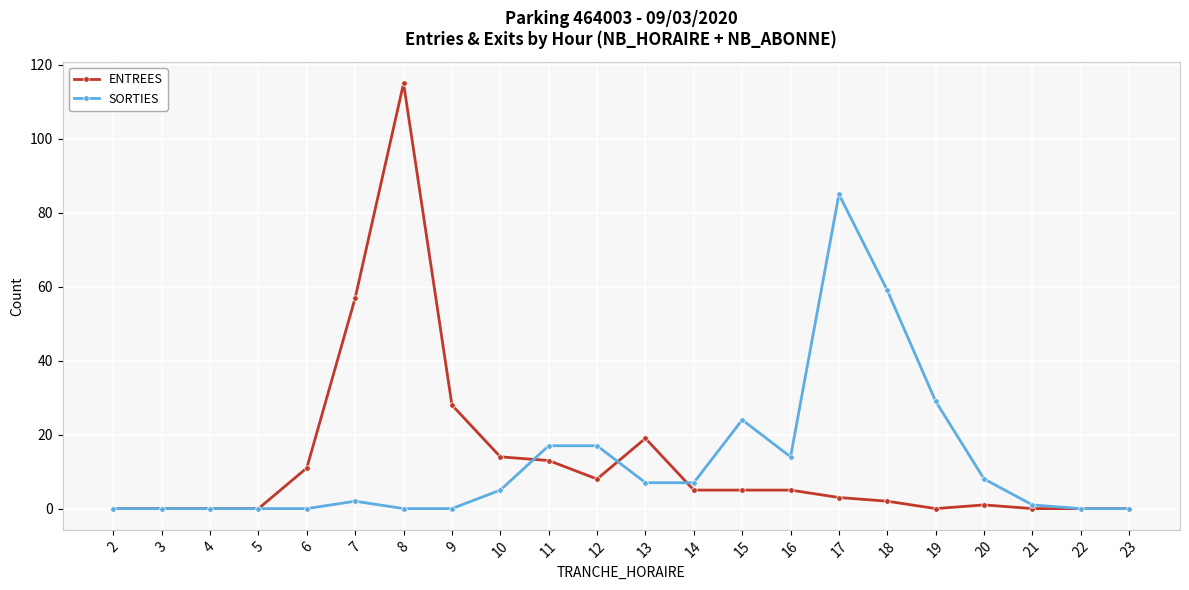

What are all the series names shown in the legend?

ENTREES, SORTIES